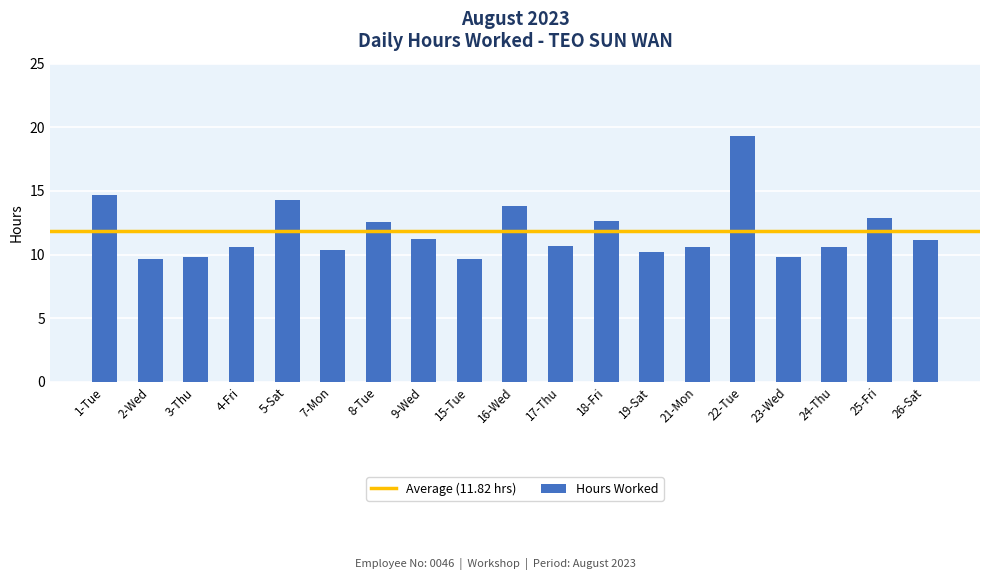

How many series are shown in this chart?

1